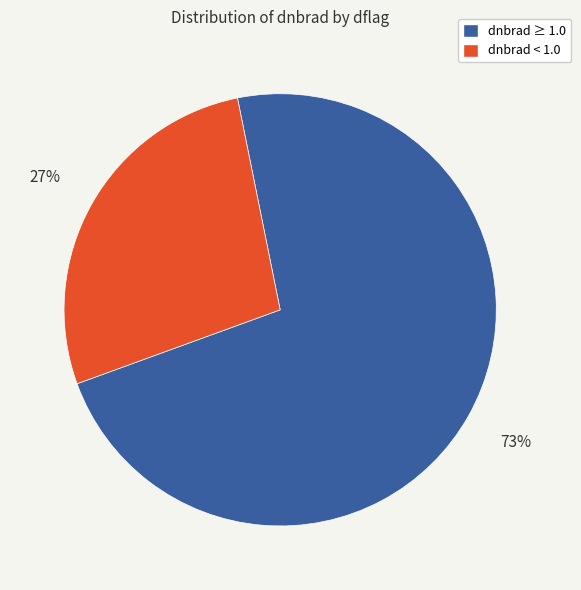

What is the largest slice in the pie chart?

dnbrad ≥ 1.0